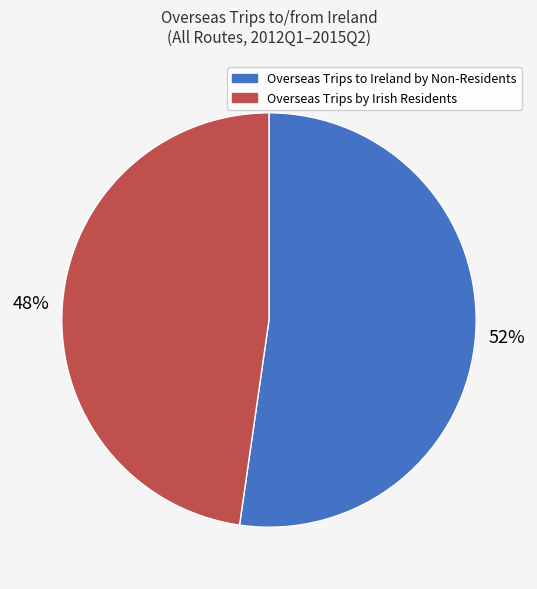

To the nearest percent, what is the average slice percentage?

50%